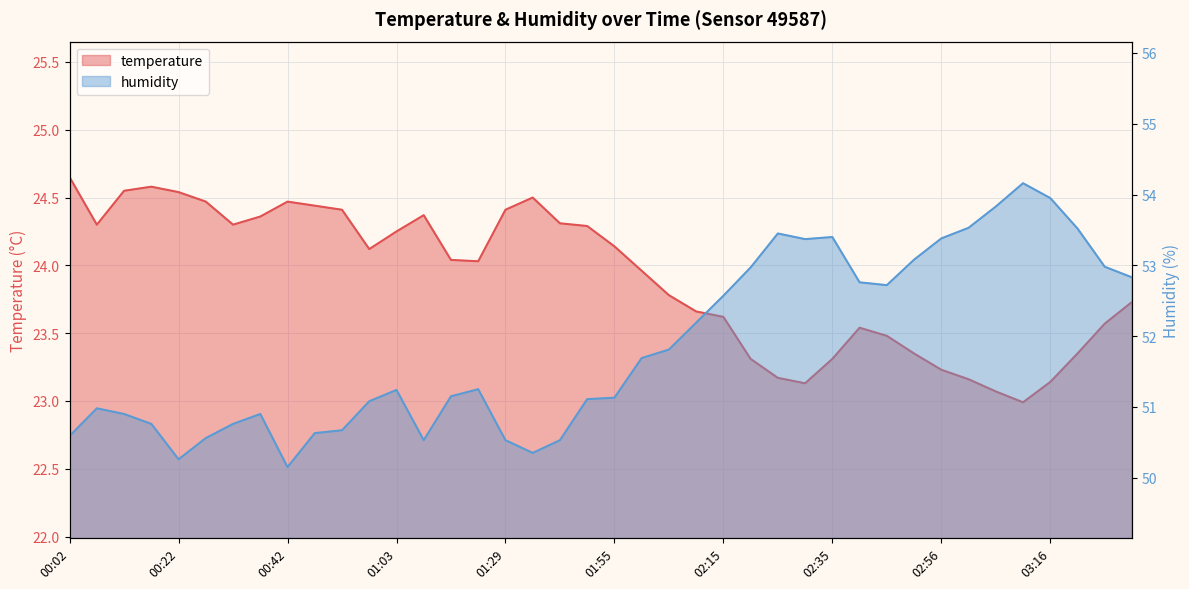

Is the value of temperature at 00:52 greater than the value of humidity at 03:01?

No